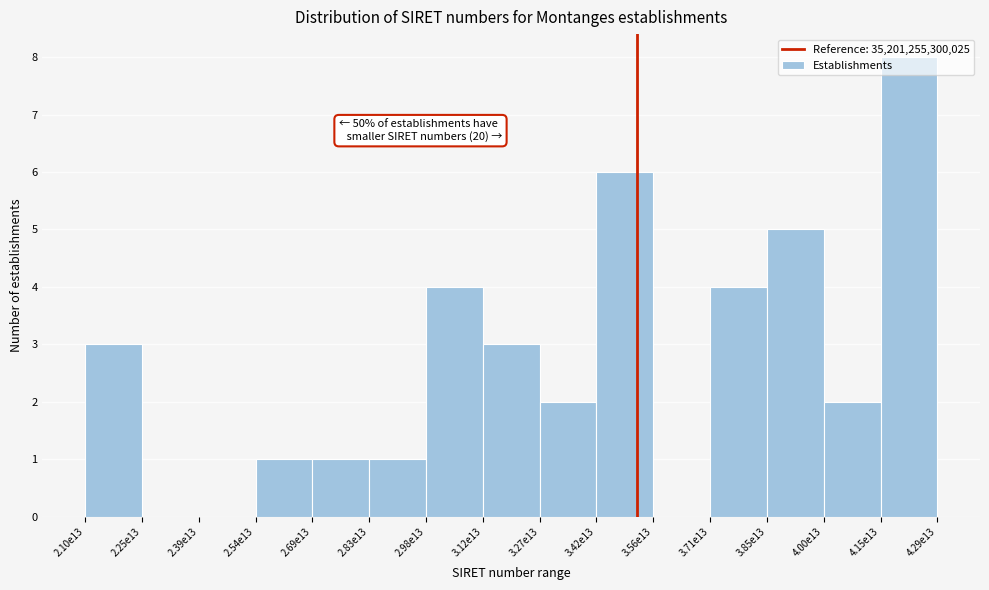

Between 2.98e13 and 4.00e13, which is larger?

2.98e13